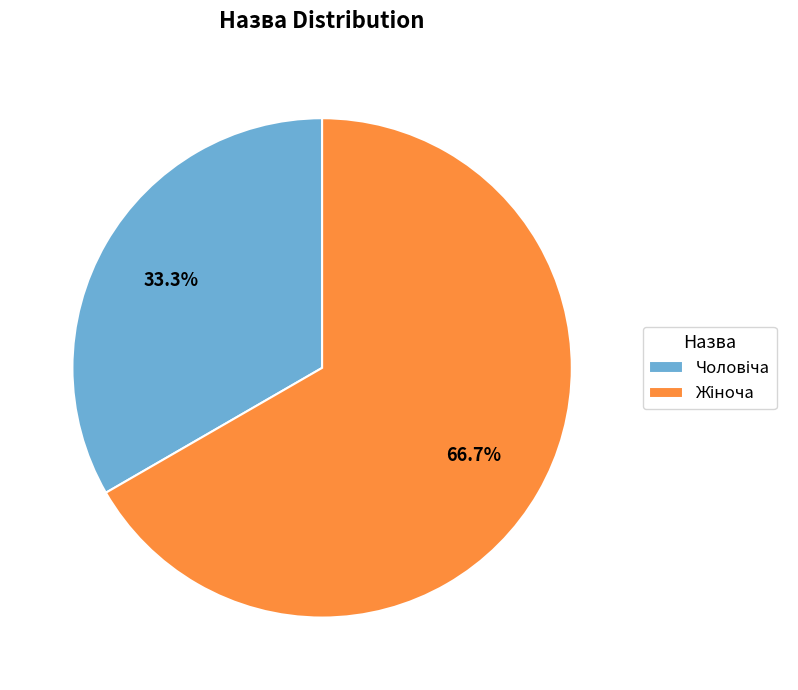

To the nearest percent, what is the average slice percentage?

50%